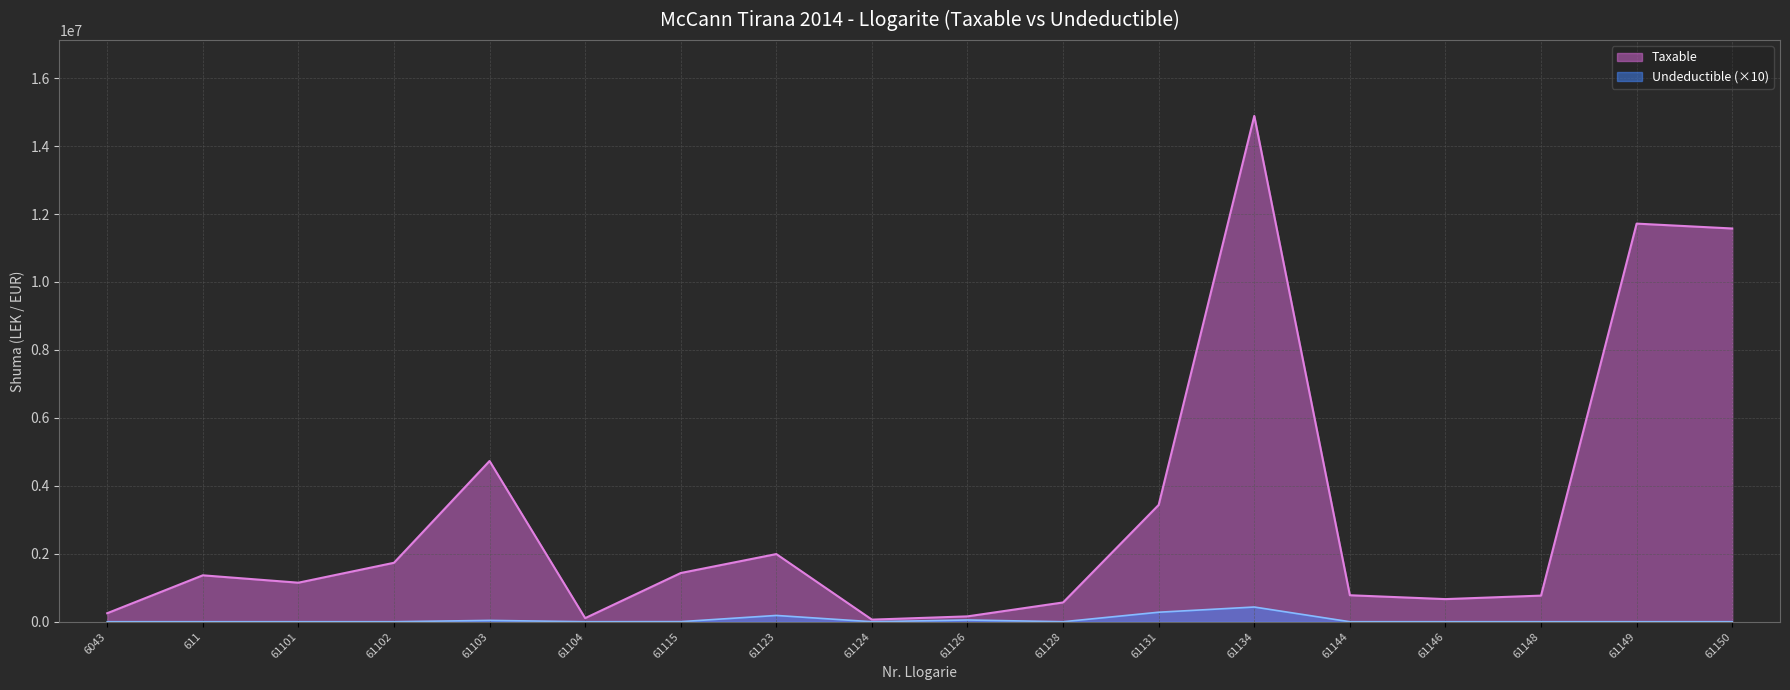

What is the difference between the second highest and minimum values in the Undeductible series?

280000.0